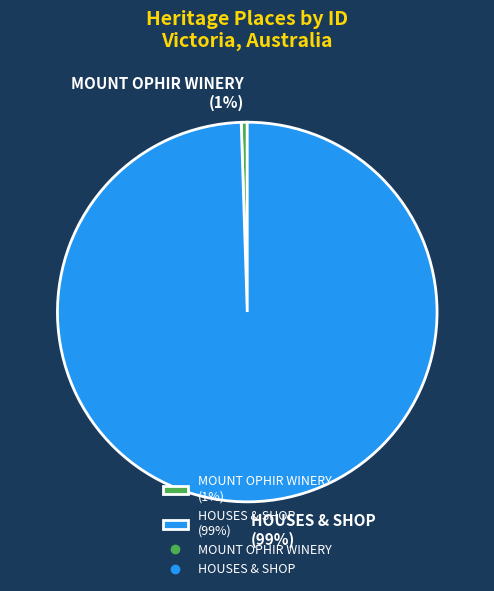

How many slices are in this pie chart?

2